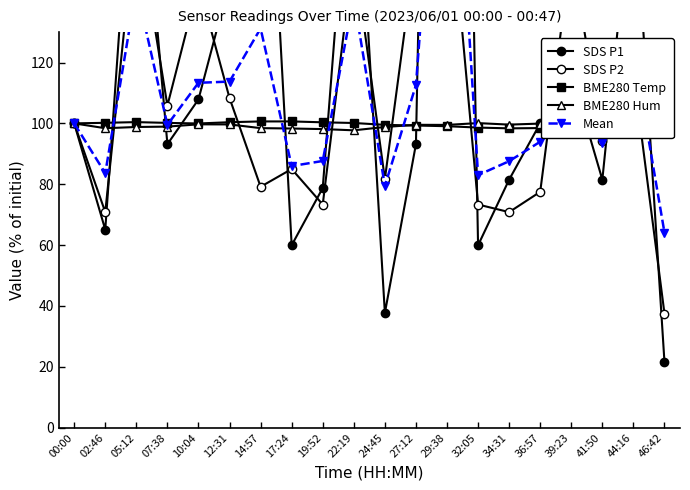

Which series has the widest spread of values?

SDS P1